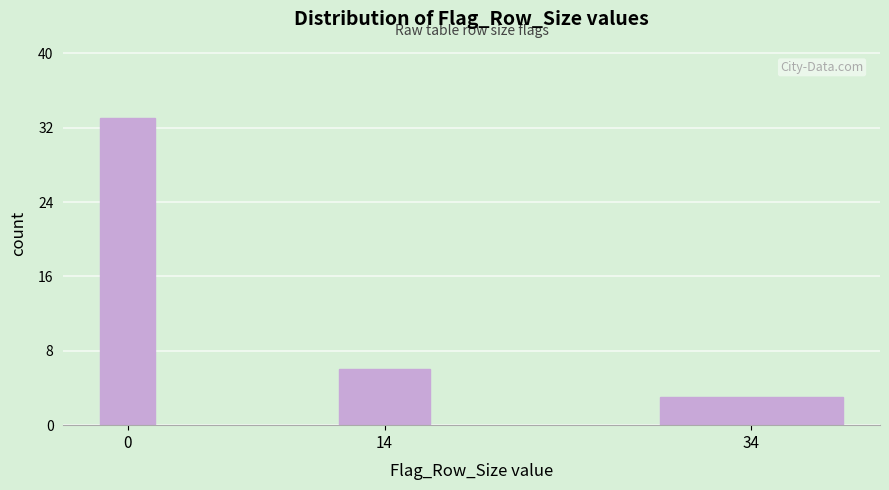

Reading right to left, list all the values displayed in this chart.

3	6	33